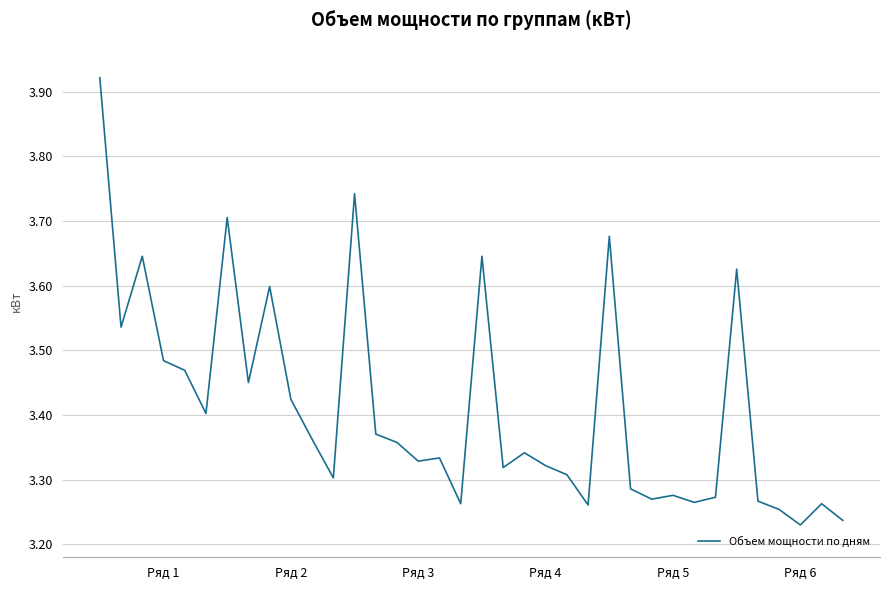

Count the number of data series in this chart.

1